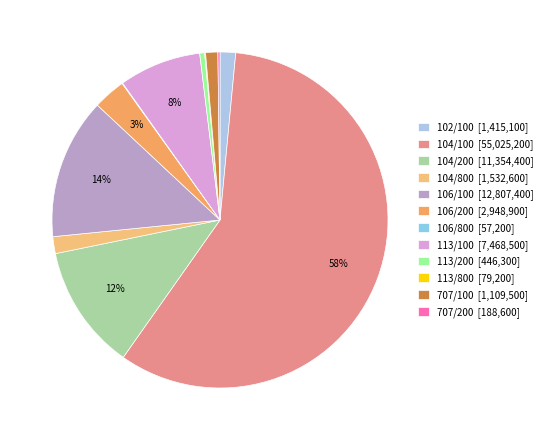

What is the ratio of the value at 106/200 to the value at 113/100?

0.4